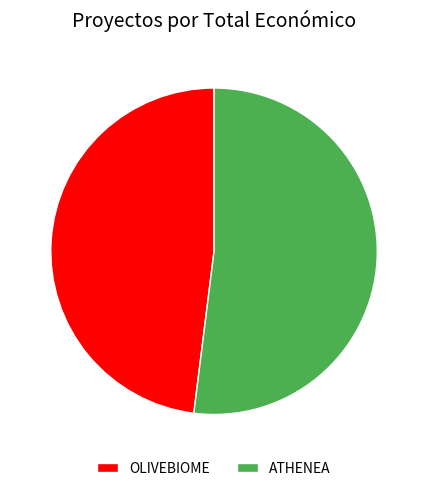

What is the largest slice in the pie chart?

ATHENEA